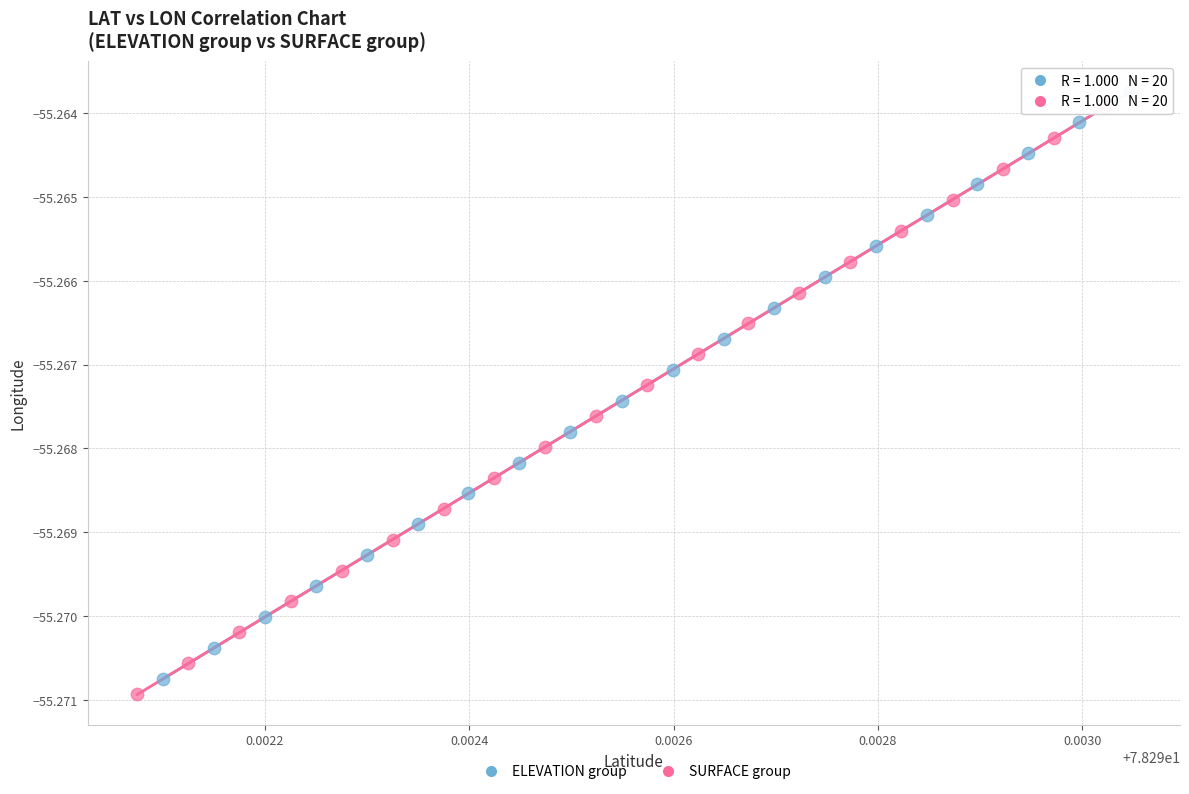

Which series reaches the maximum Y coordinate?

ELEVATION group